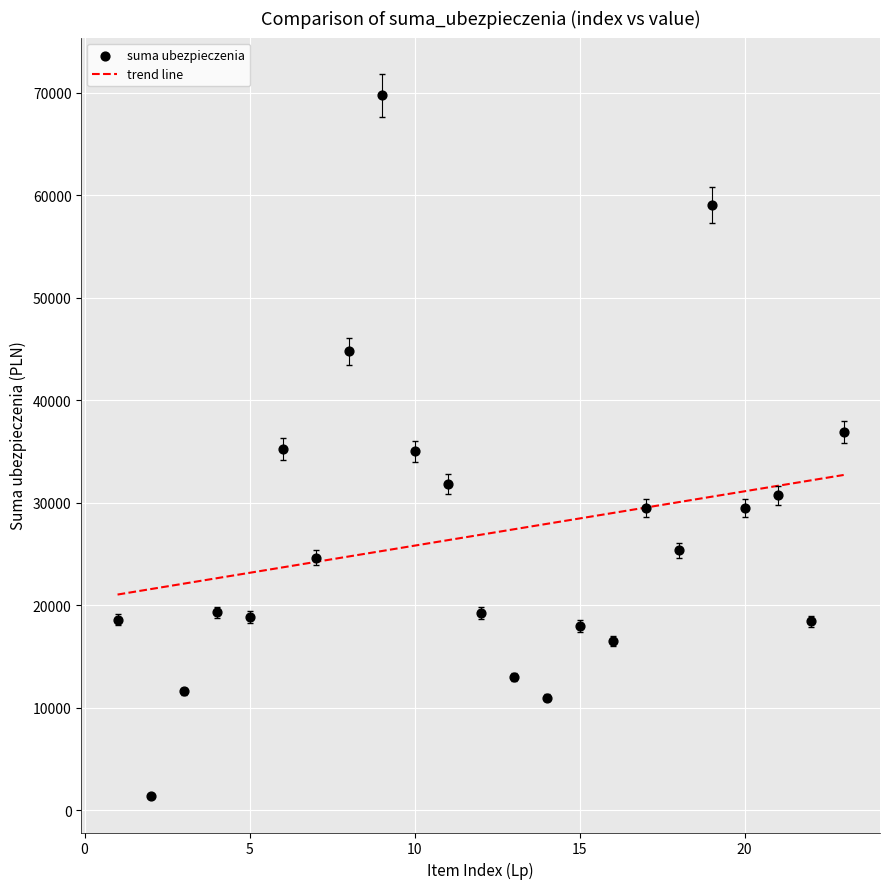

What is the range of X values (max minus min)?

22.0